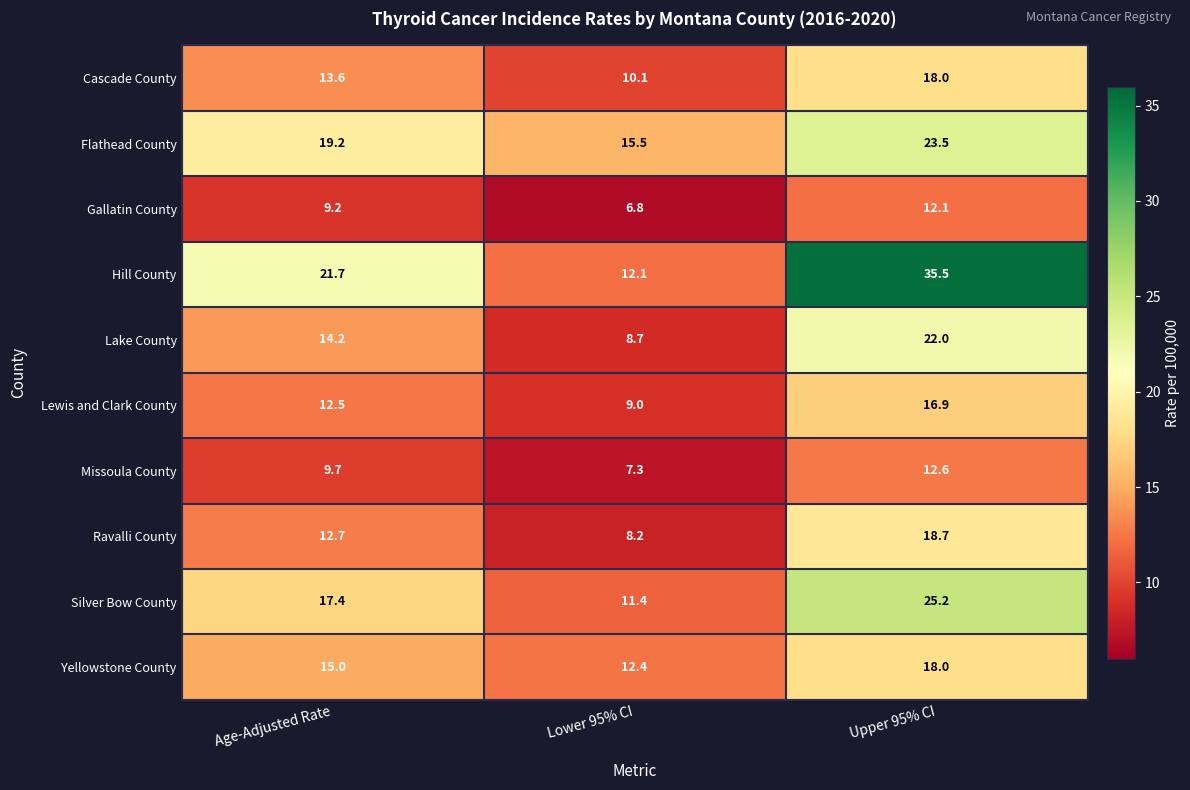

Which series changed the most between Age-Adjusted Rate and Lower 95% CI?

Hill County